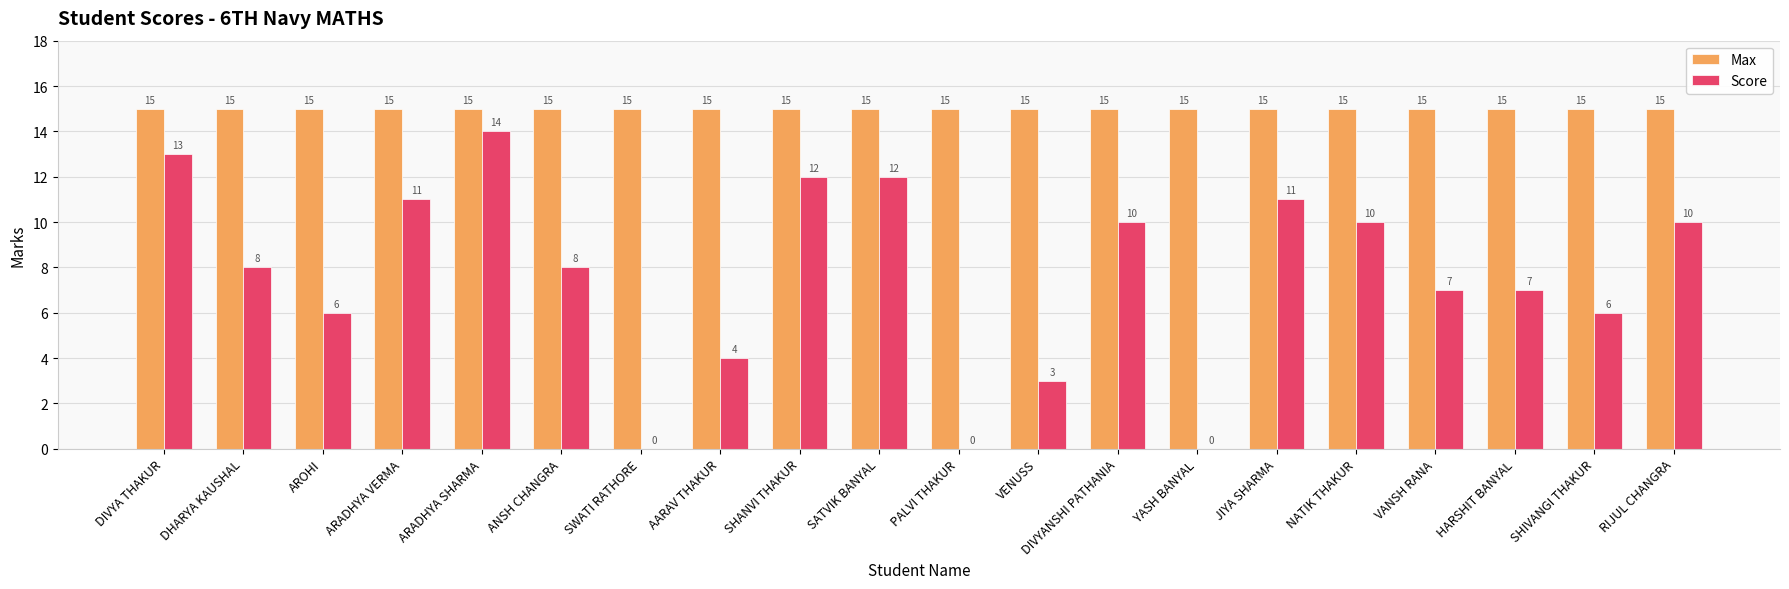

What is the approximate value of Max at AROHI?

15